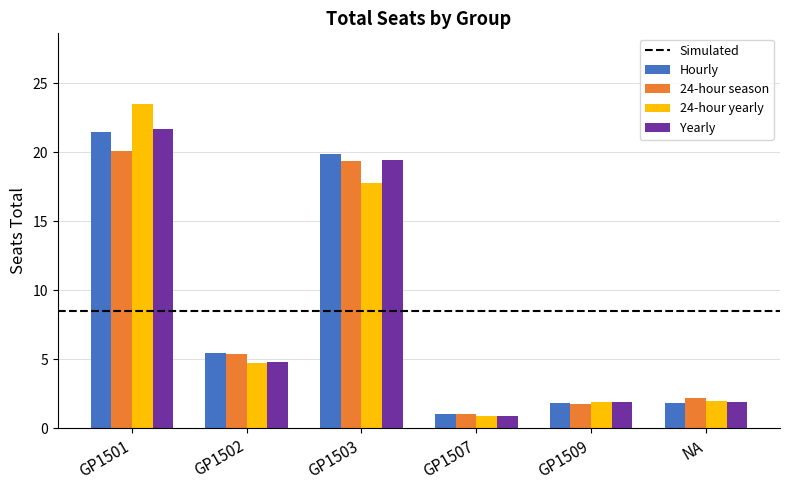

What is the approximate value of 24-hour yearly at GP1501?

23.5